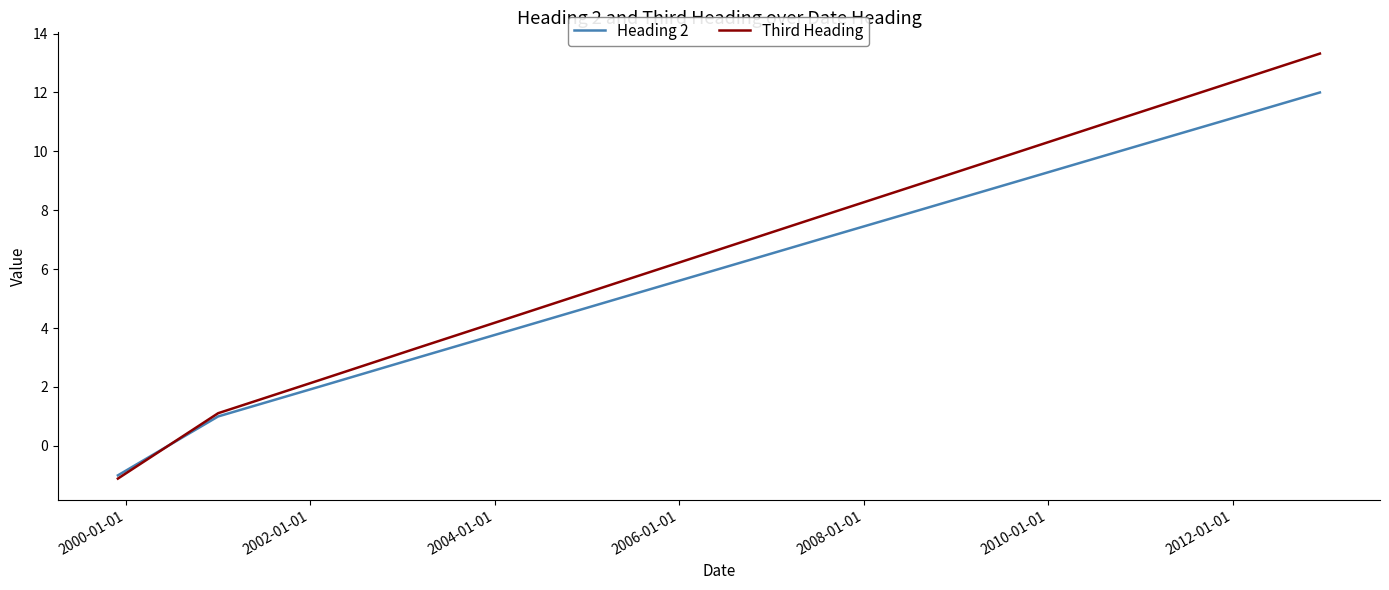

What is the difference between the maximum and second lowest values in the Third Heading series?

12.2